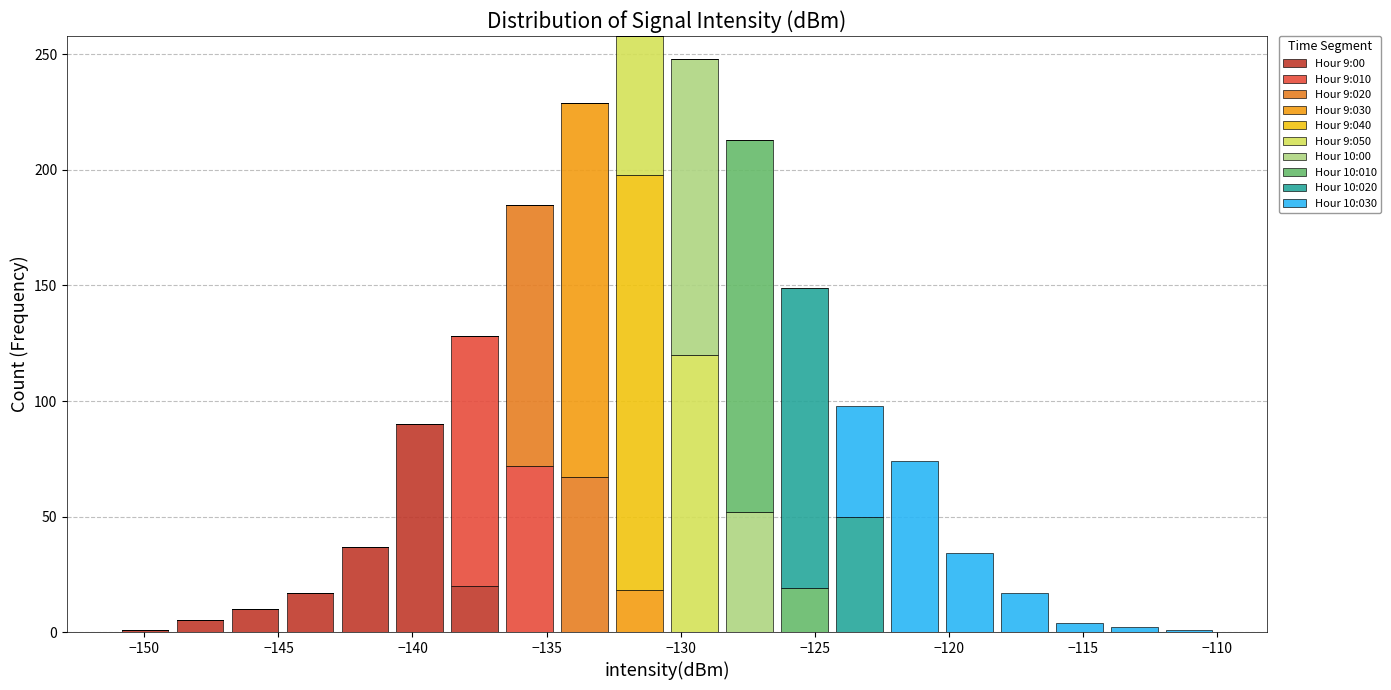

Which range on the x-axis has the tallest stacked bar (by total height)?

-132.55 to -130.50